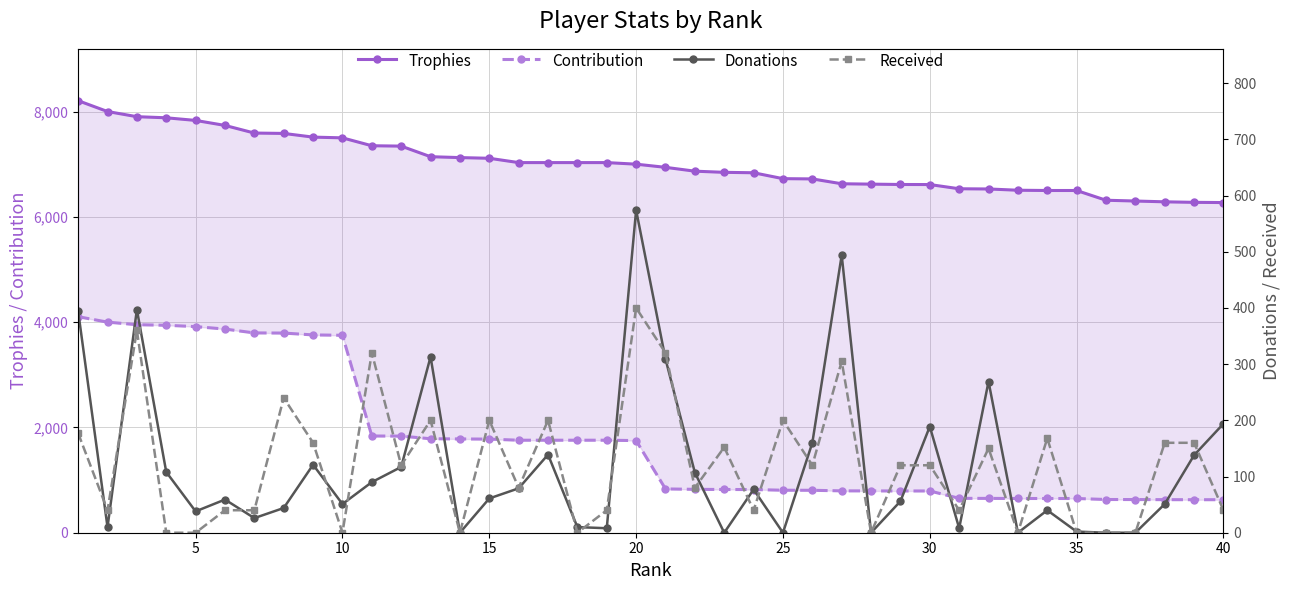

True or false: Donations and Trophies intersect in this chart.

False